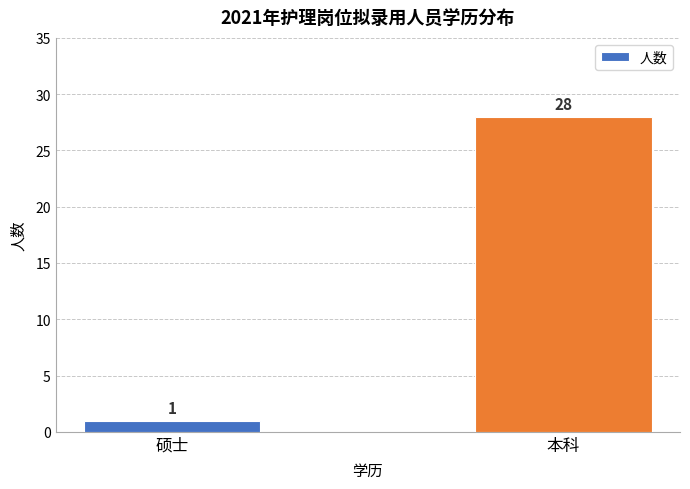

Reading right to left, what are all the values shown in this chart?

28	1